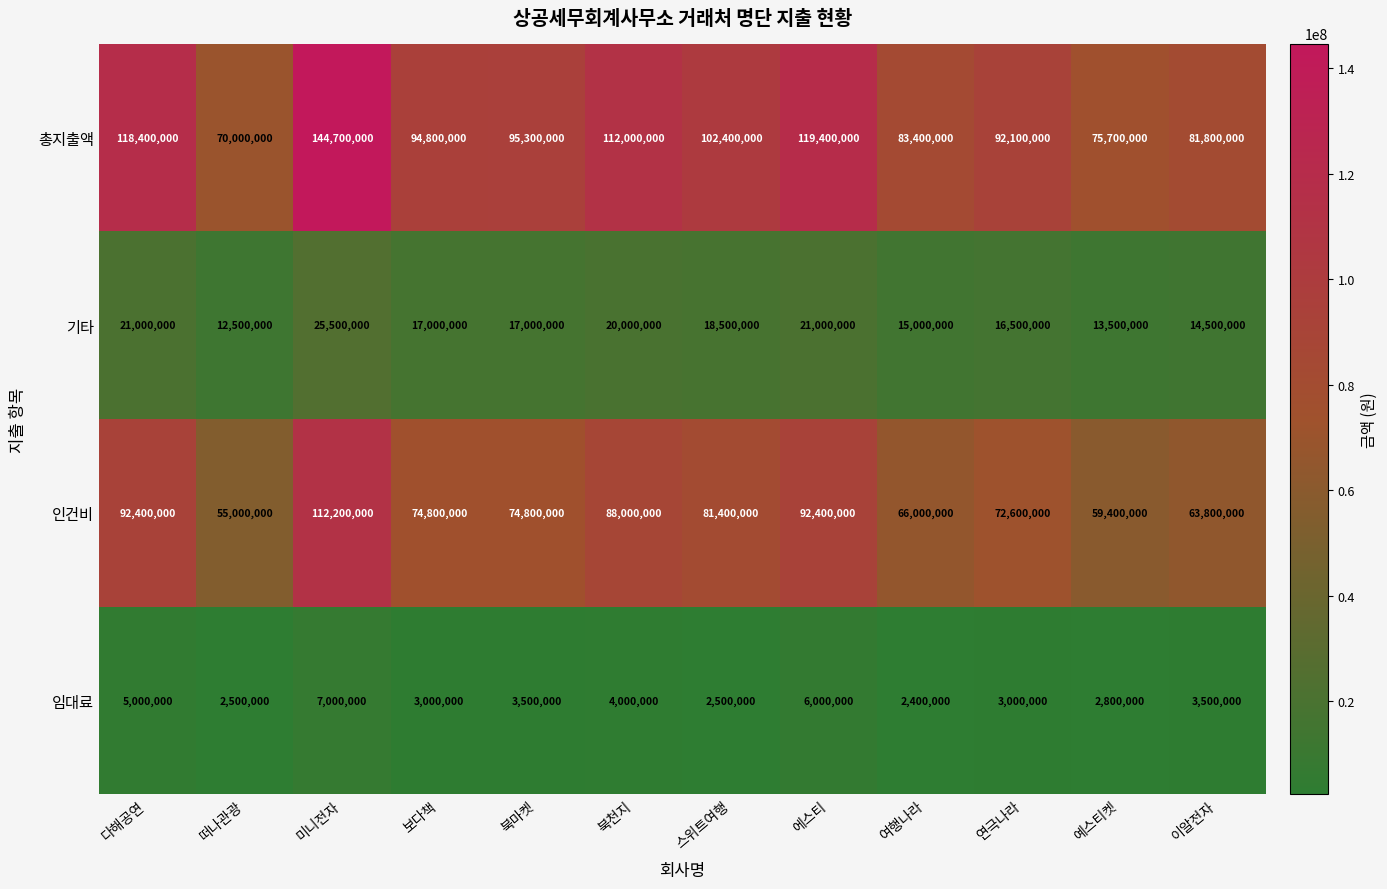

At 여행나라, list the series in order from largest to smallest.

총지출액, 인건비, 기타, 임대료